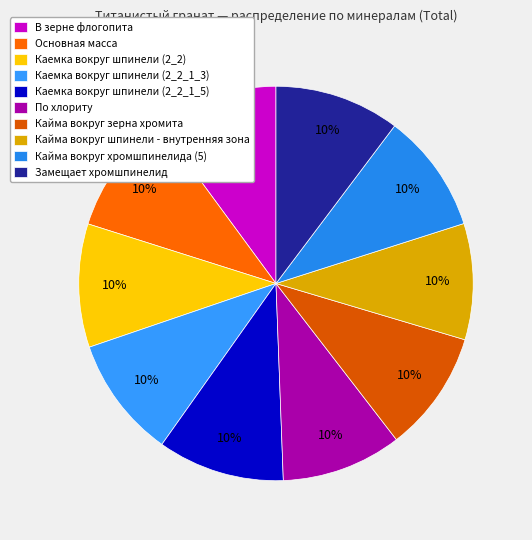

Which slice is the largest?

Каемка вокруг шпинели (2_2_1_5)